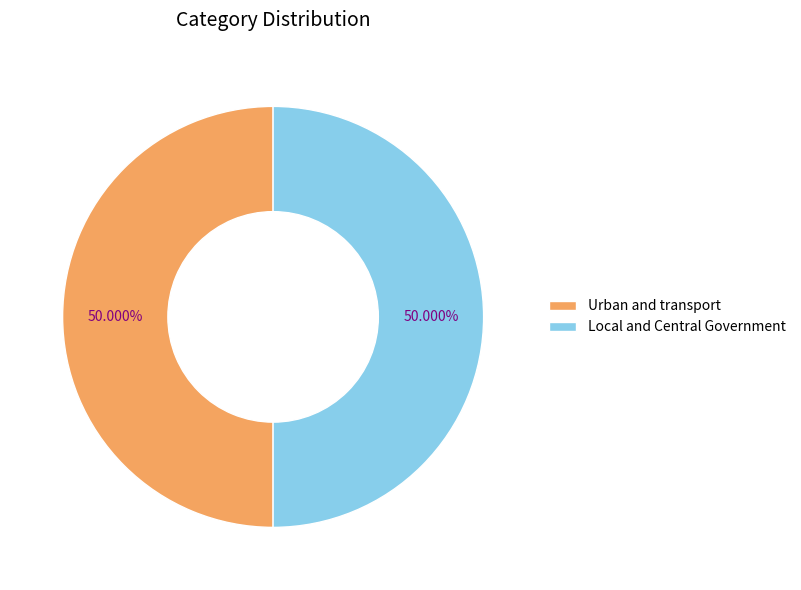

Approximately how many times larger is the value at Urban and transport compared to Local and Central Government?

1.0